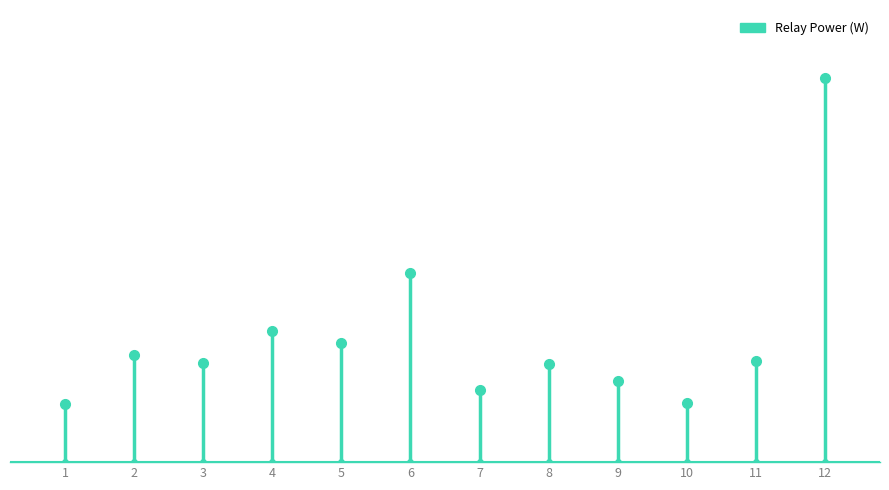

How many points are lower than both their immediate neighbors (excluding endpoints)?

4